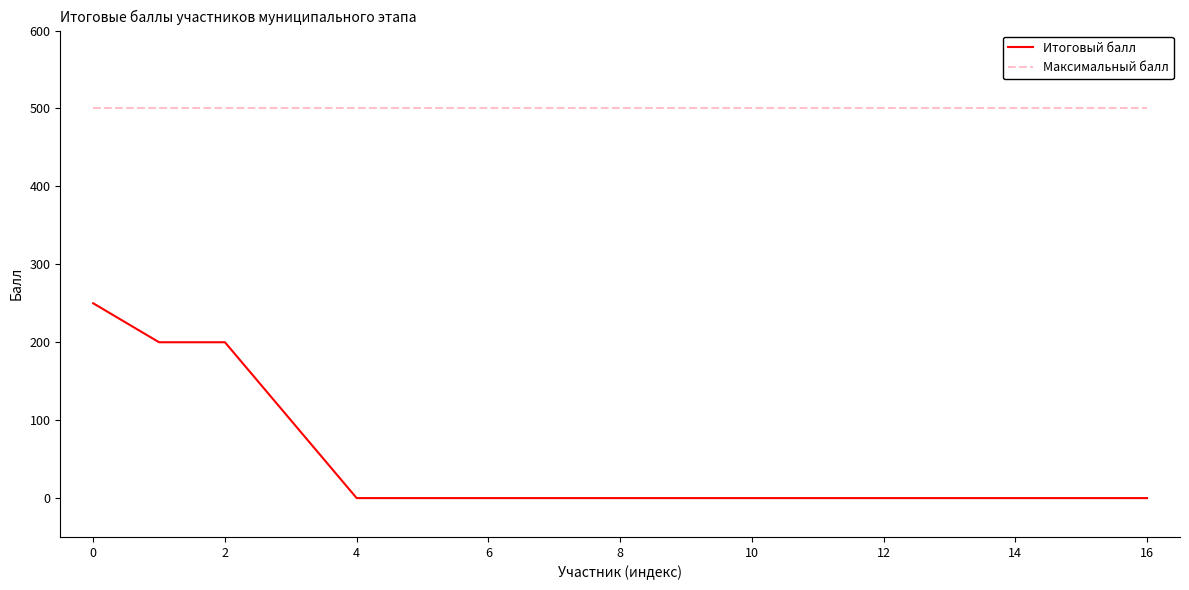

What is the maximum value for Итоговый балл?

250